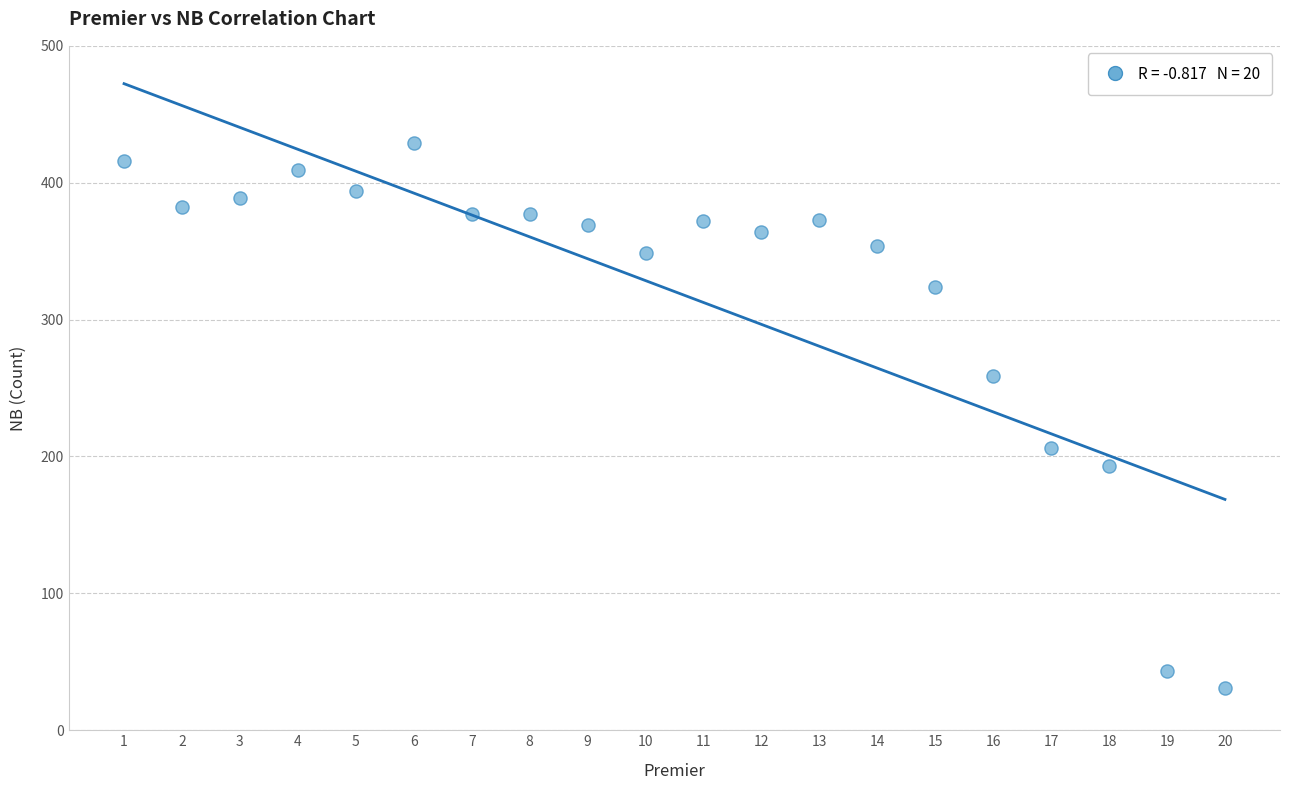

What Y value in the scatter plot is closest to 230?

206